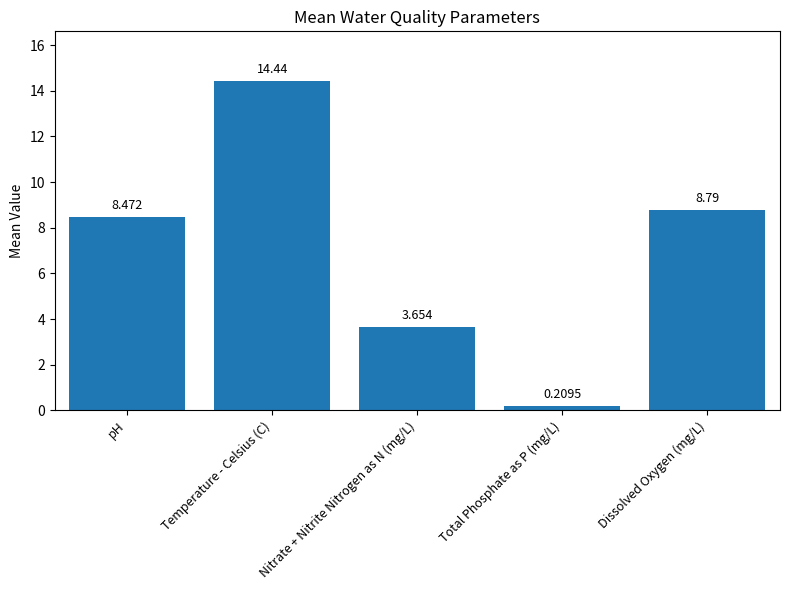

True or false: the data shows 23.8 at Temperature - Celsius (C).

False